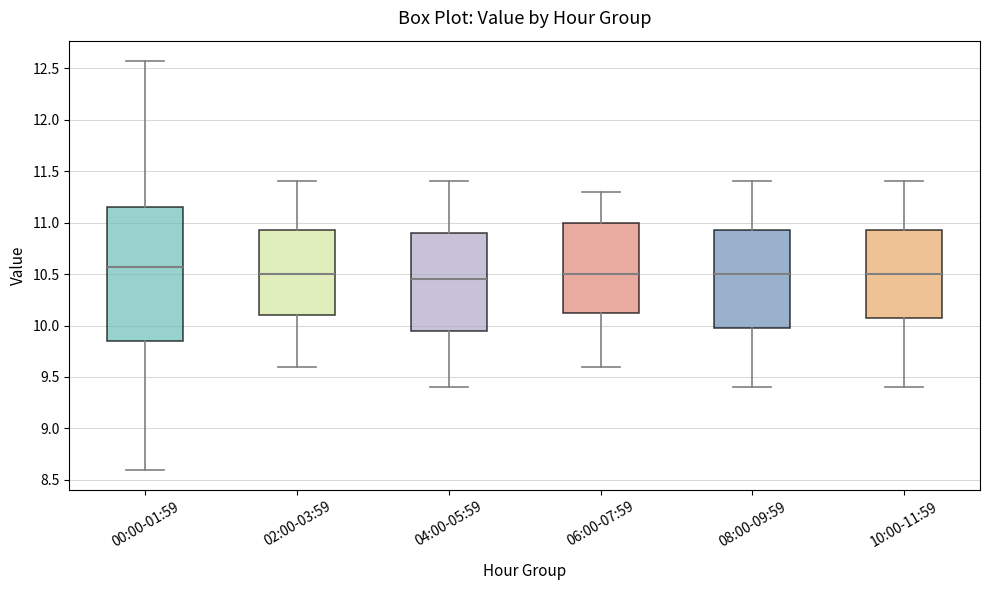

Reading left to right, read every box against the y-axis: the position of its median line, the range the box covers, and the ends of its whiskers. The values are not printed on the chart, so give them approximately, as read against the axis.

00:00-01:59: median 10.55, box 9.85 to 11.15, whiskers 8.60 to 12.55
02:00-03:59: median 10.50, box 10.10 to 10.95, whiskers 9.60 to 11.40
04:00-05:59: median 10.45, box 9.95 to 10.90, whiskers 9.40 to 11.40
06:00-07:59: median 10.50, box 10.15 to 11.00, whiskers 9.60 to 11.30
08:00-09:59: median 10.50, box 10.00 to 10.95, whiskers 9.40 to 11.40
10:00-11:59: median 10.50, box 10.10 to 10.95, whiskers 9.40 to 11.40